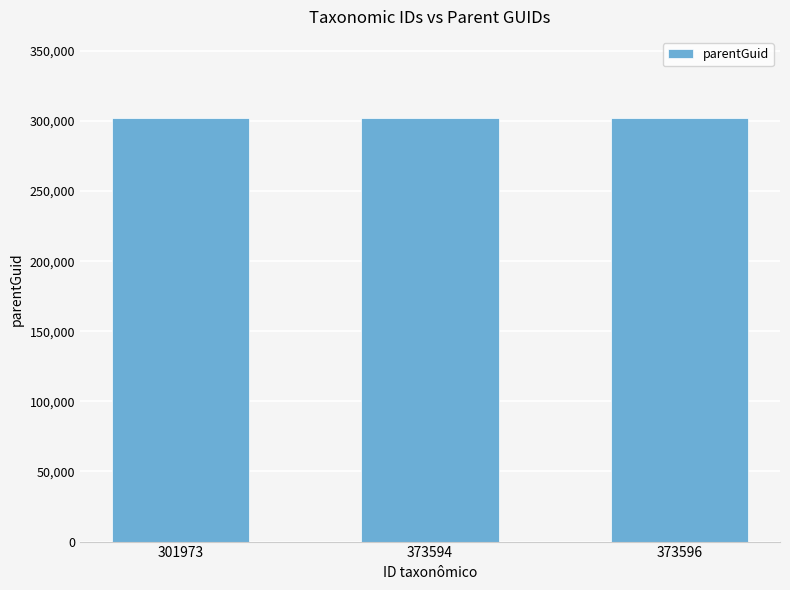

How many values are below 301973?

1